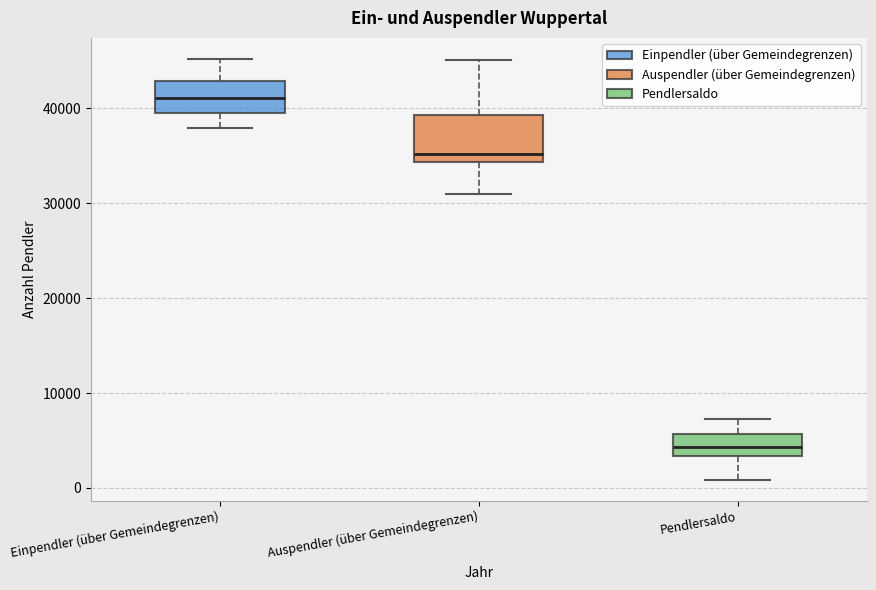

Which box's median line is the lowest?

Pendlersaldo